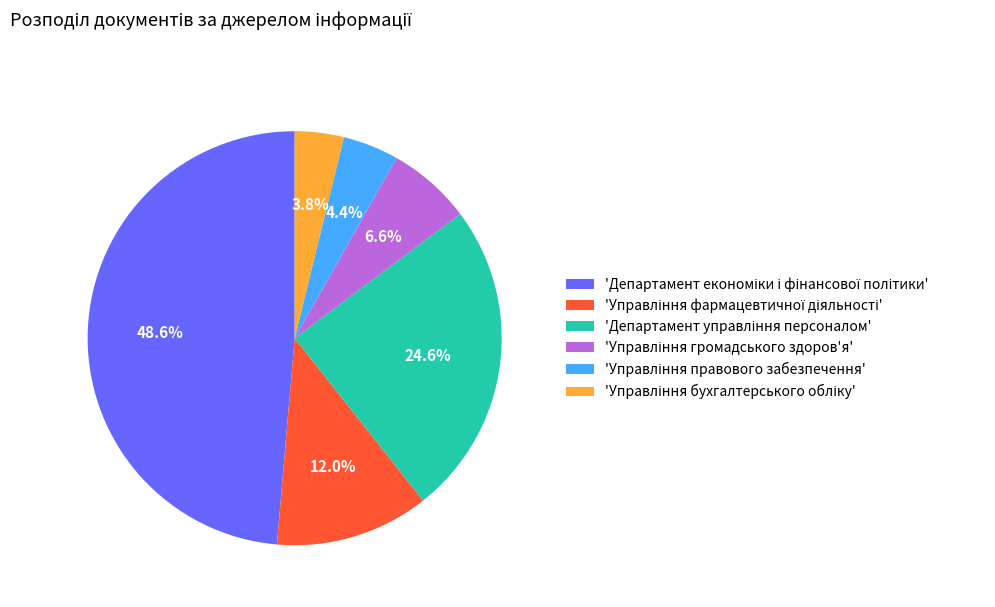

How many slices are in this pie chart?

6